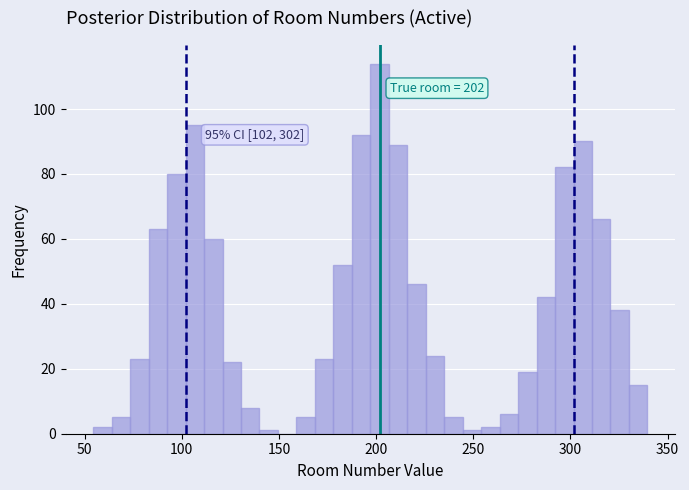

Around what value on the x-axis is the tallest bar? Give the approximate position of its centre, as read against the axis.

200